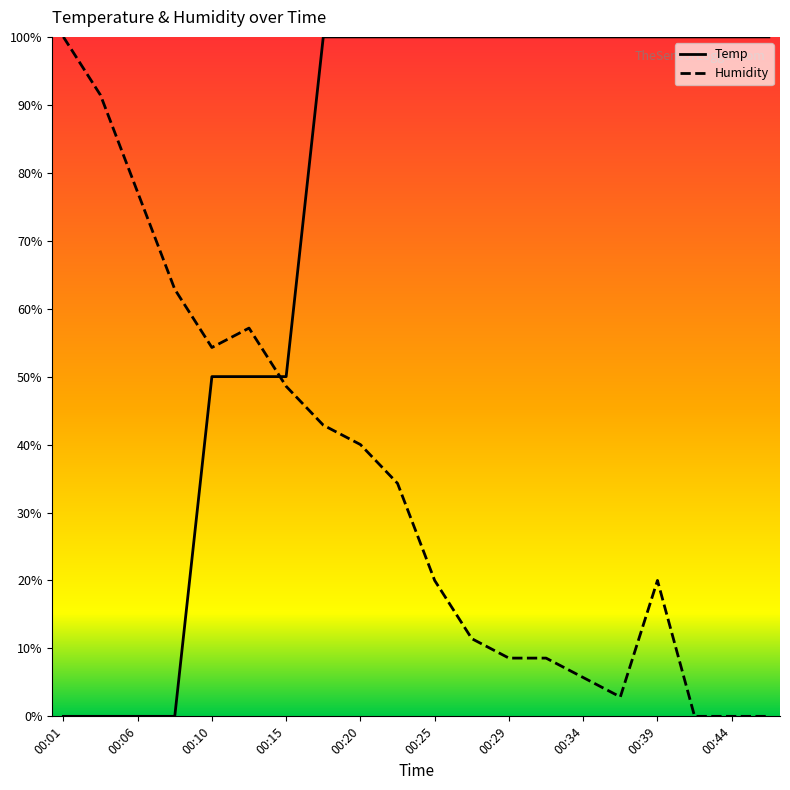

What is the difference between the maximum and minimum values in the Temp series?

100.0